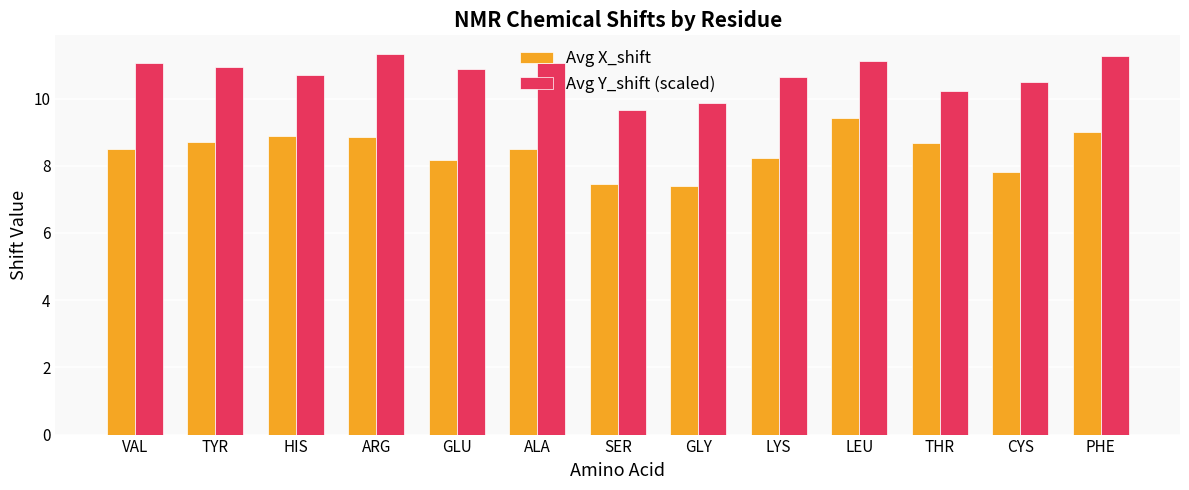

What are all the series names shown in the legend?

Avg X_shift, Avg Y_shift (scaled)